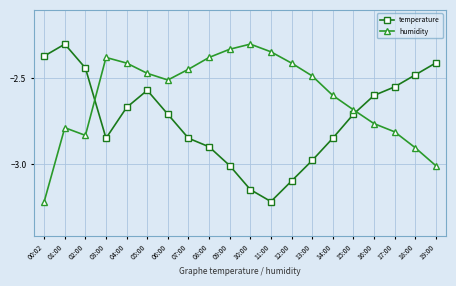

Which category has the highest value in the humidity series?

10:00